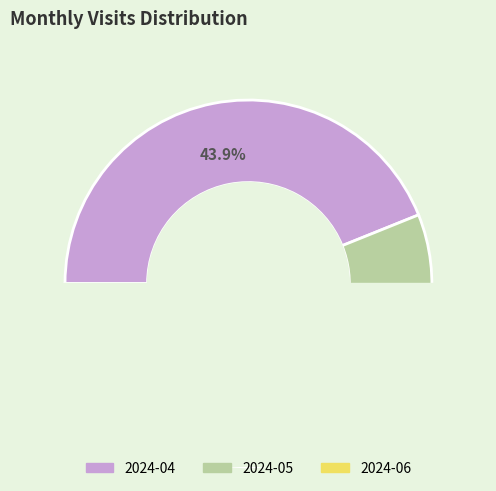

Combined, do 2024-04 and 2024-05 account for over 50%?

Yes